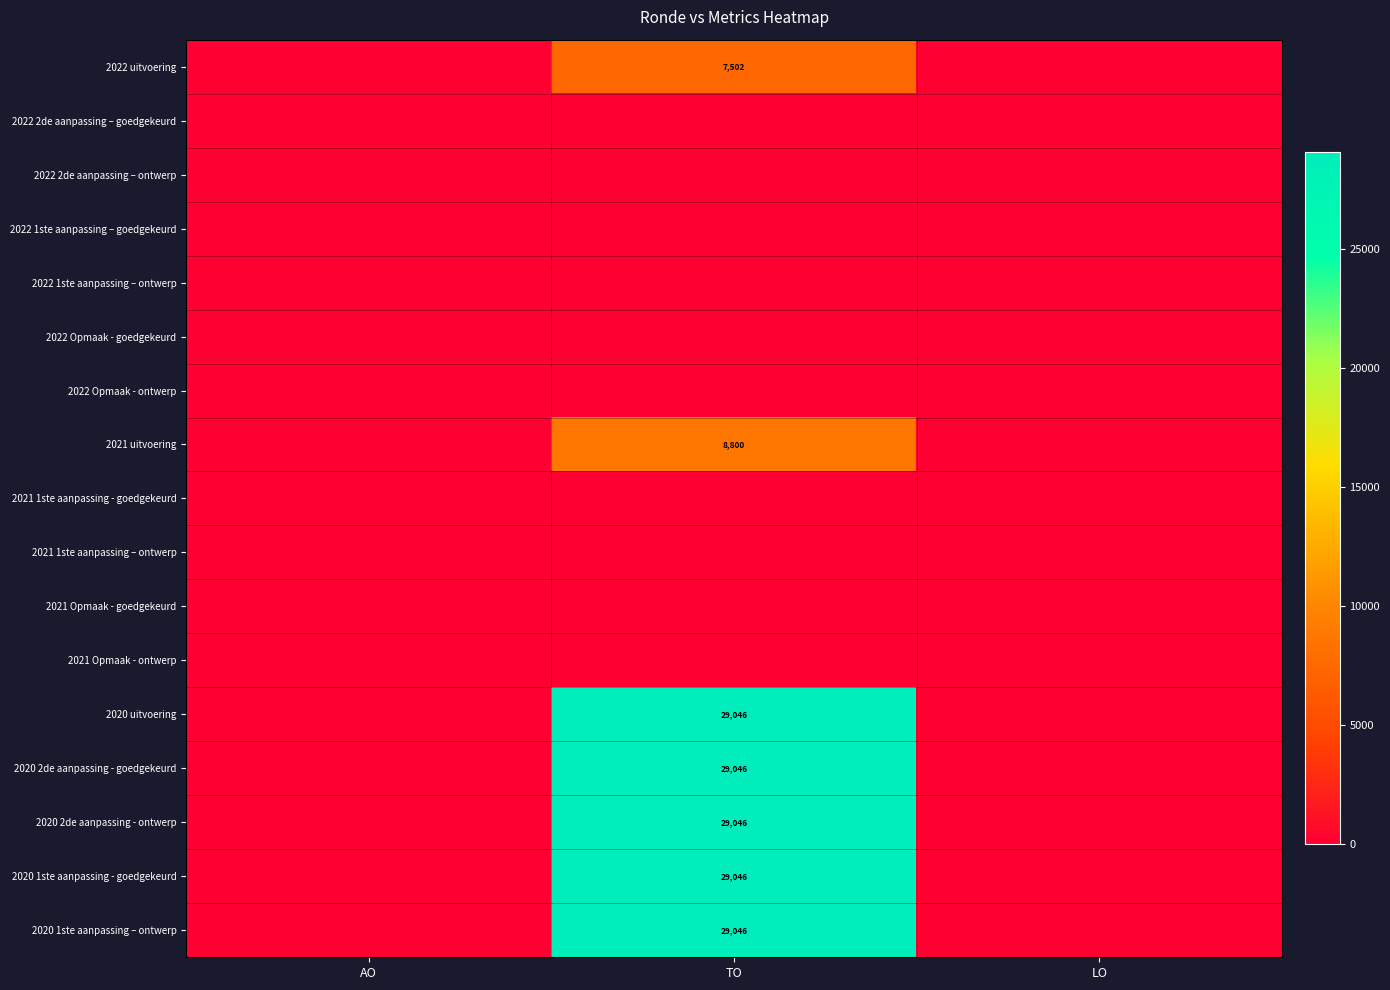

The value of 2020 1ste aanpassing – ontwerp at TO is 29046. True or false?

True